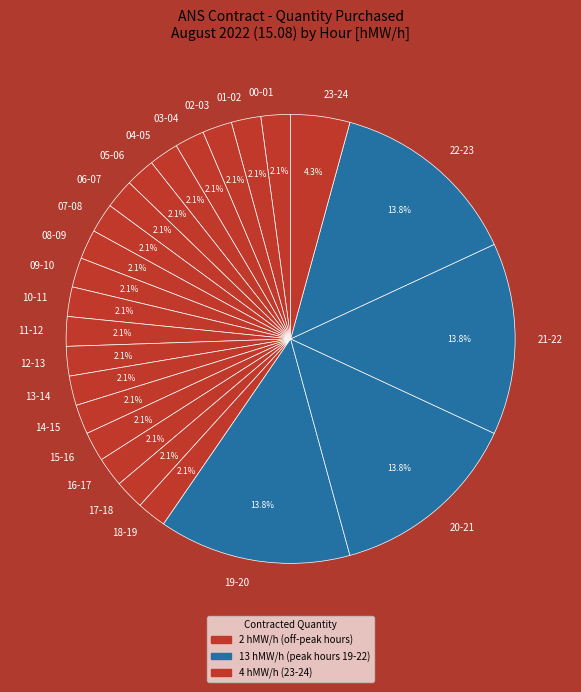

How many segments does this pie chart have?

24